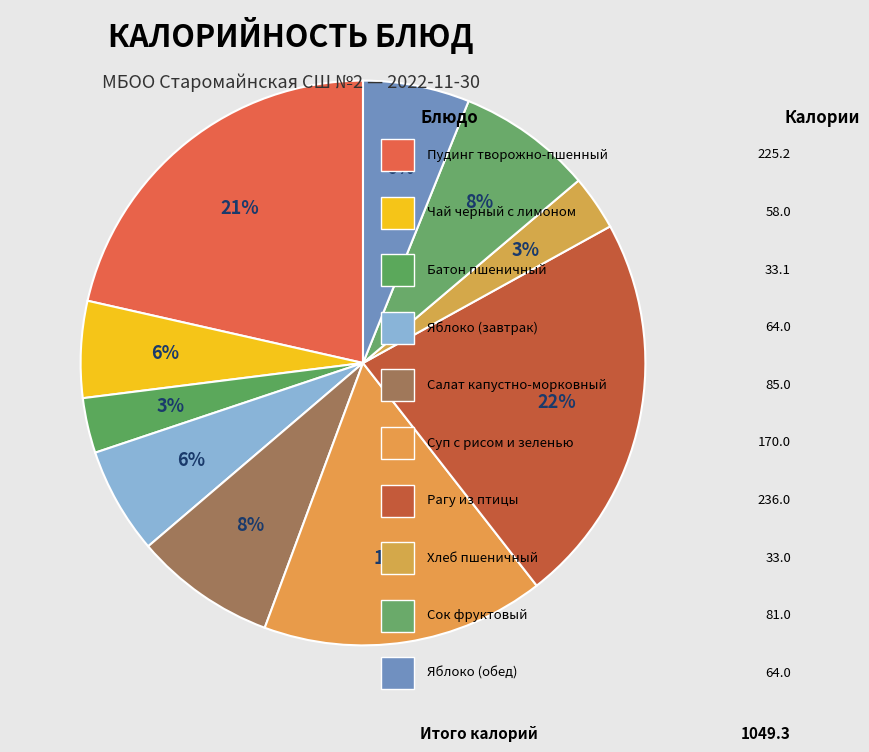

How many slices are in this pie chart?

10